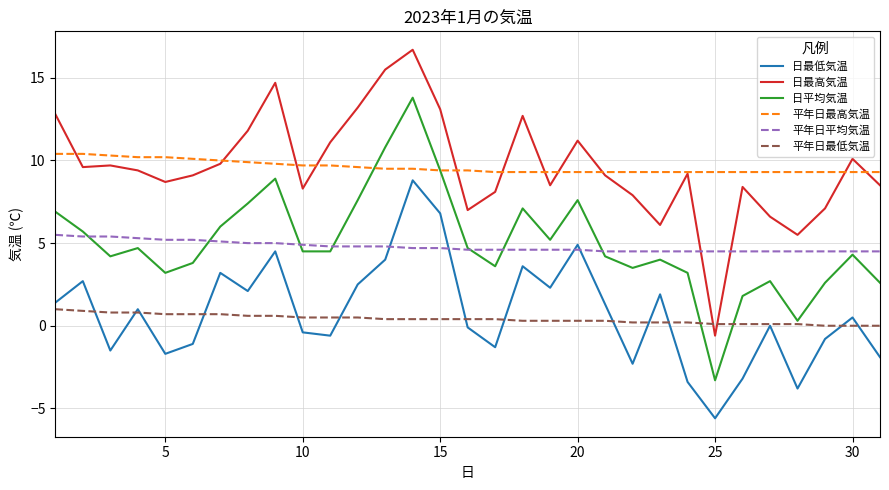

Which series ends up on top after the final intersection of 日最高気温 and 平年日最低気温?

日最高気温